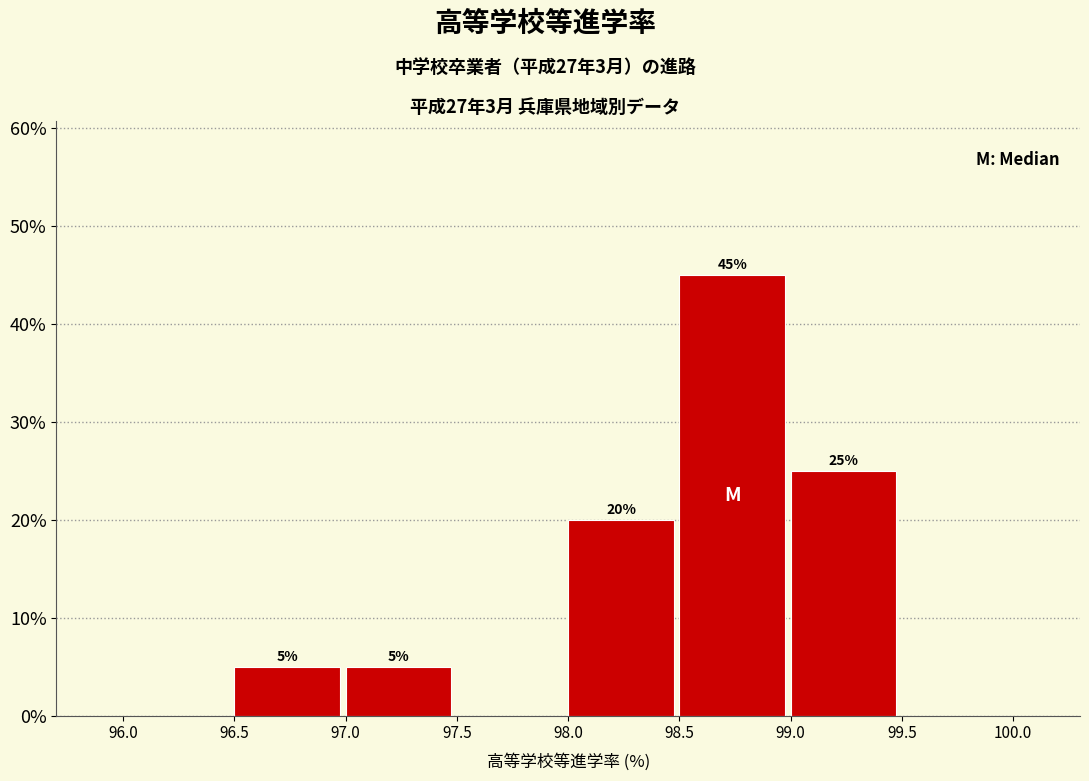

Which range on the x-axis has the tallest bar?

98.5 to 99.0